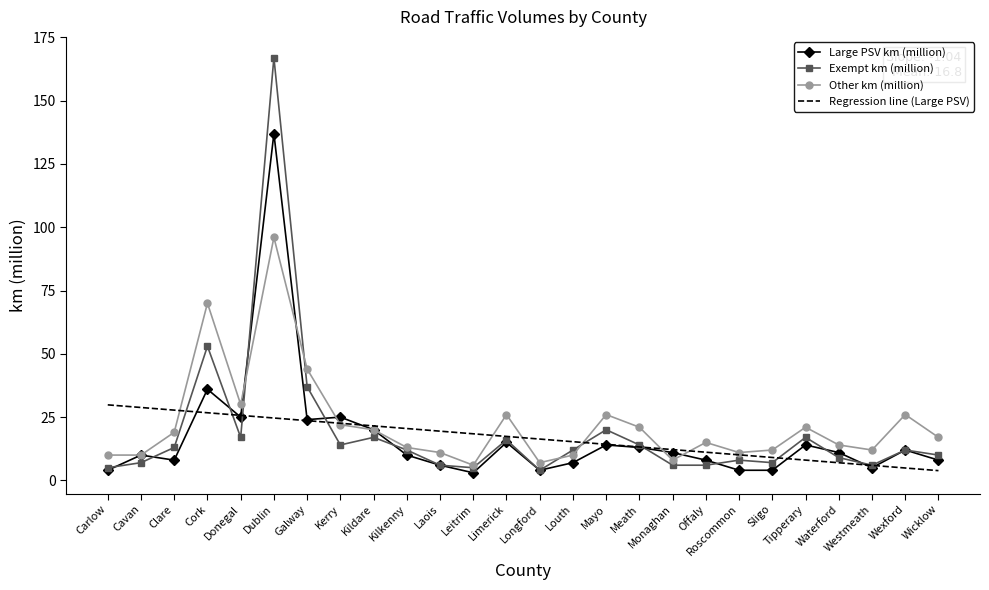

What is the sum of all Other km (million) values?

577.0